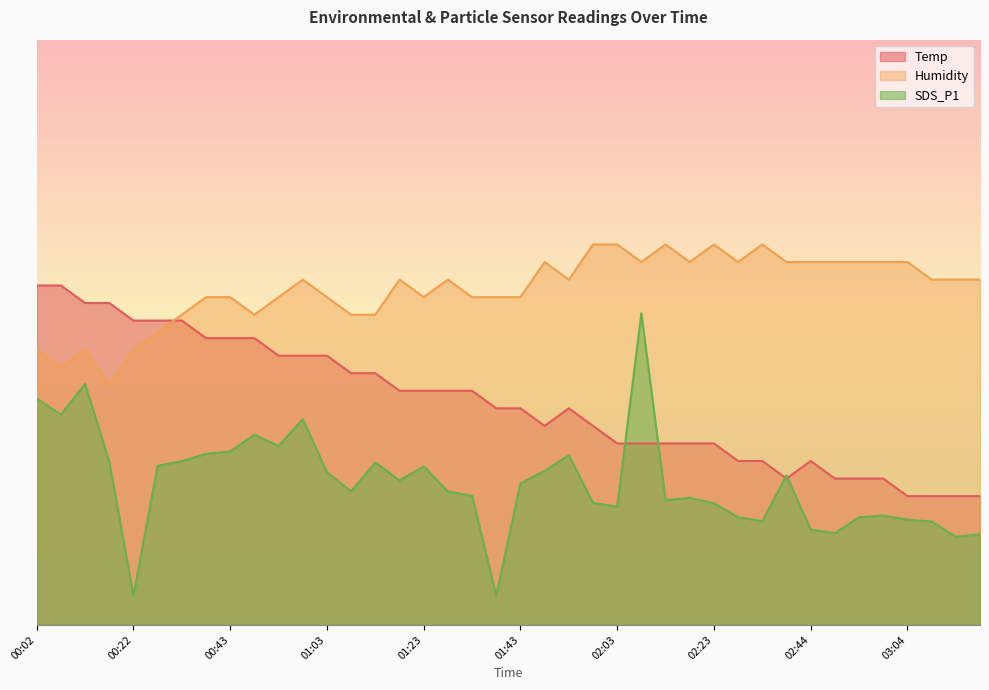

Does the chart display data point markers on the line(s)?

No